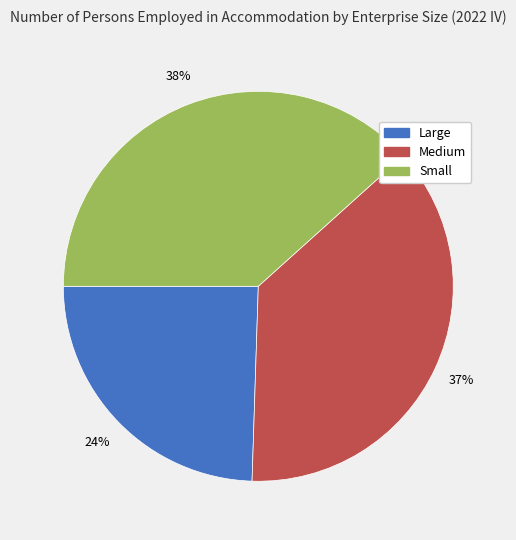

What is the smallest slice in the pie chart?

Large